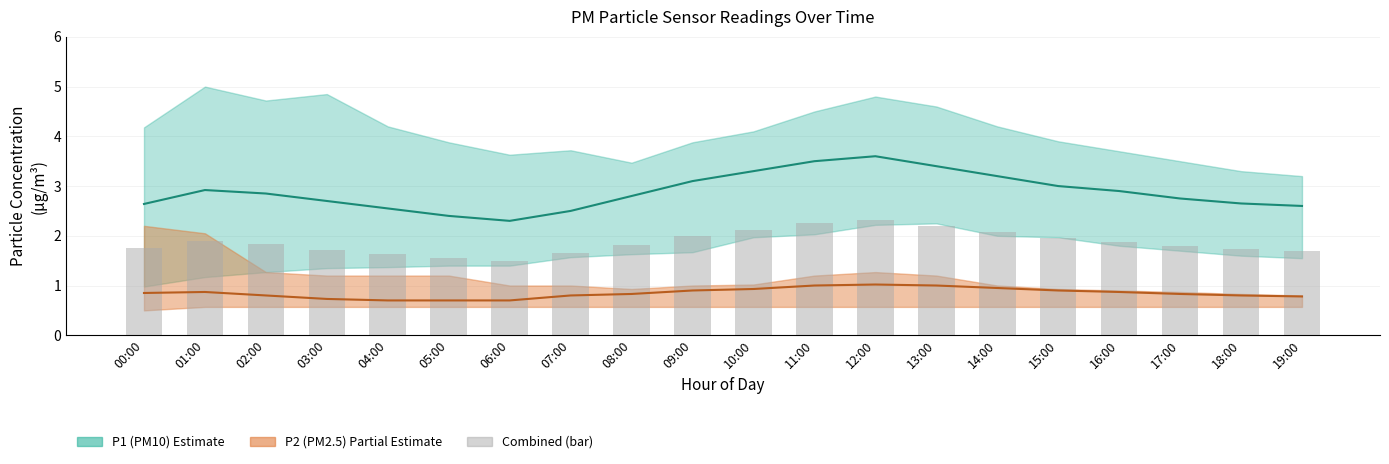

What position from the left is 01:00?

2